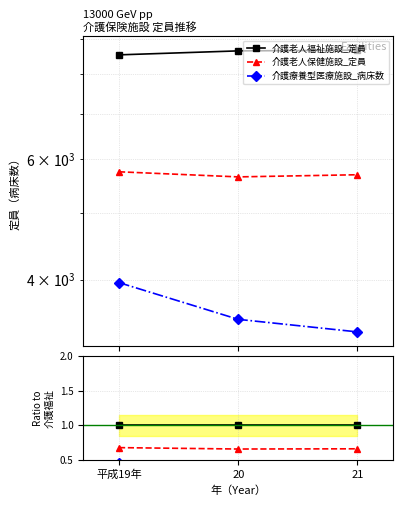

How many lines are shown in the chart?

3